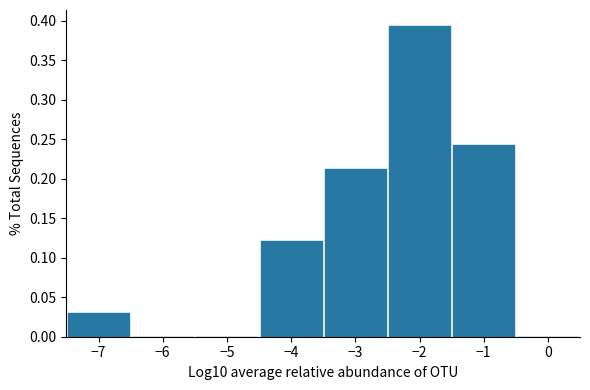

How tall is the bar that spans -3.5 to -2.5 on the x-axis? The values are not printed on the chart, so give them approximately, as read against the axis.

0.210